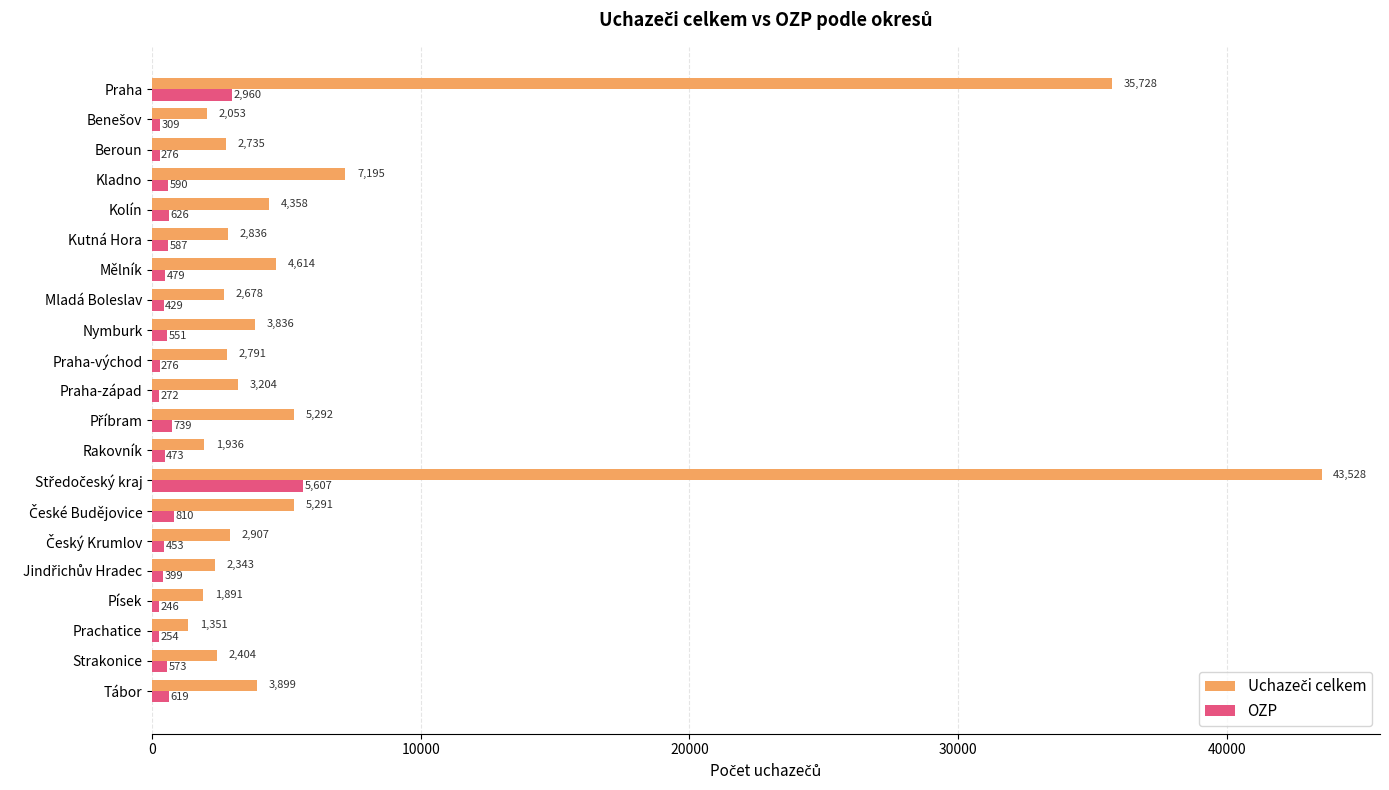

What is the maximum value shown in the chart?

43528